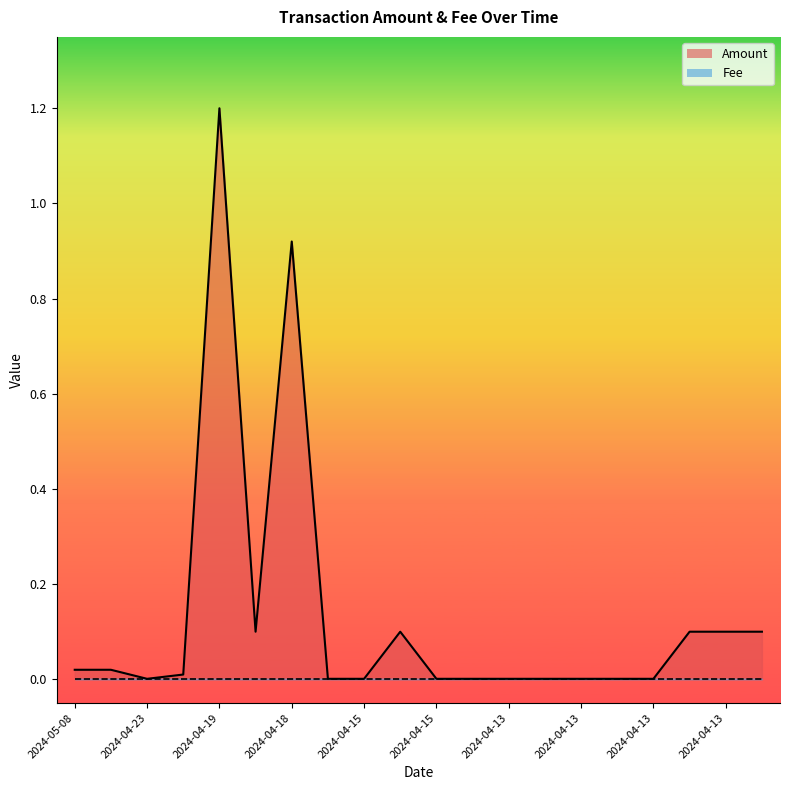

True or false: the data has more than 1 interior local peaks.

True